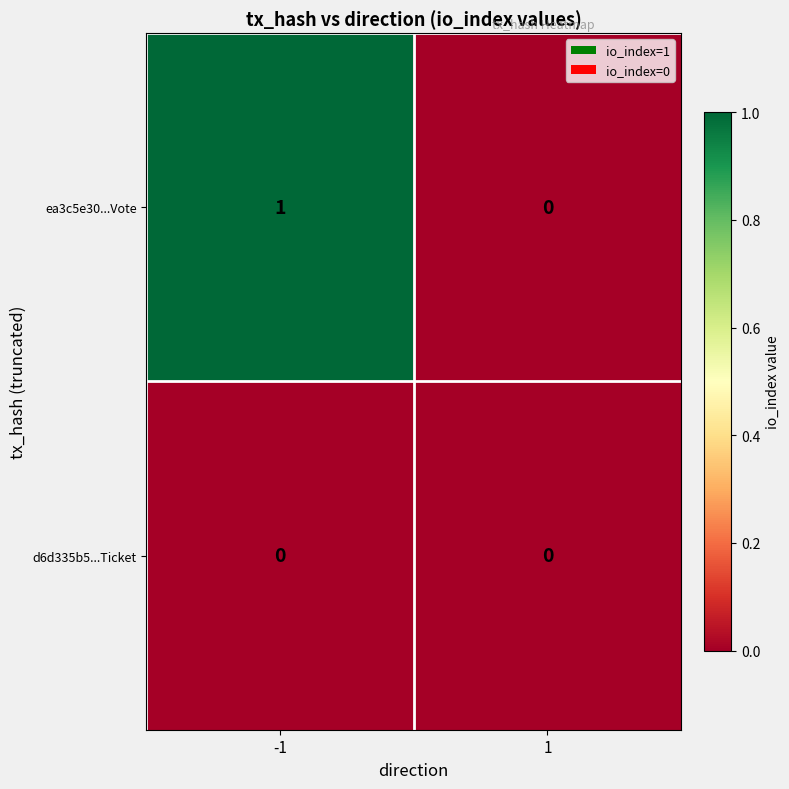

Reading left to right, extract all data points from this chart.

ea3c5e30...Vote: 1	0
d6d335b5...Ticket: 0	0